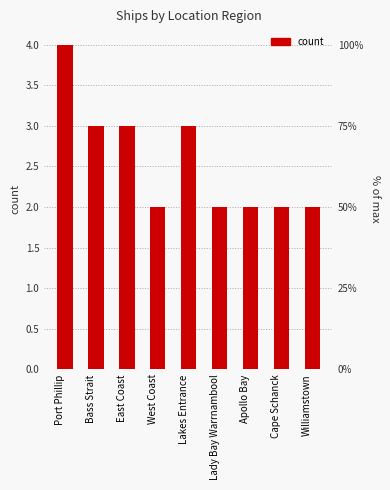

At which category does the chart reach its minimum across all series?

West Coast